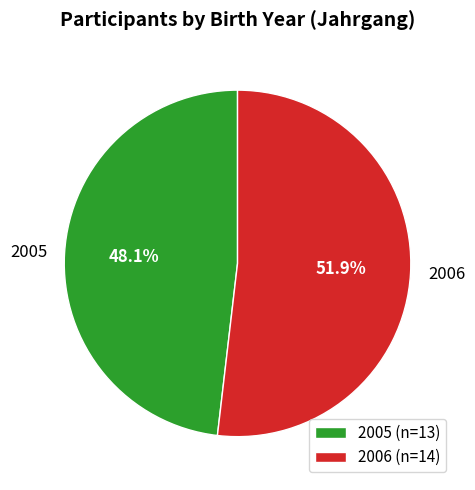

Rank the categories by value from lowest to highest.

2005, 2006